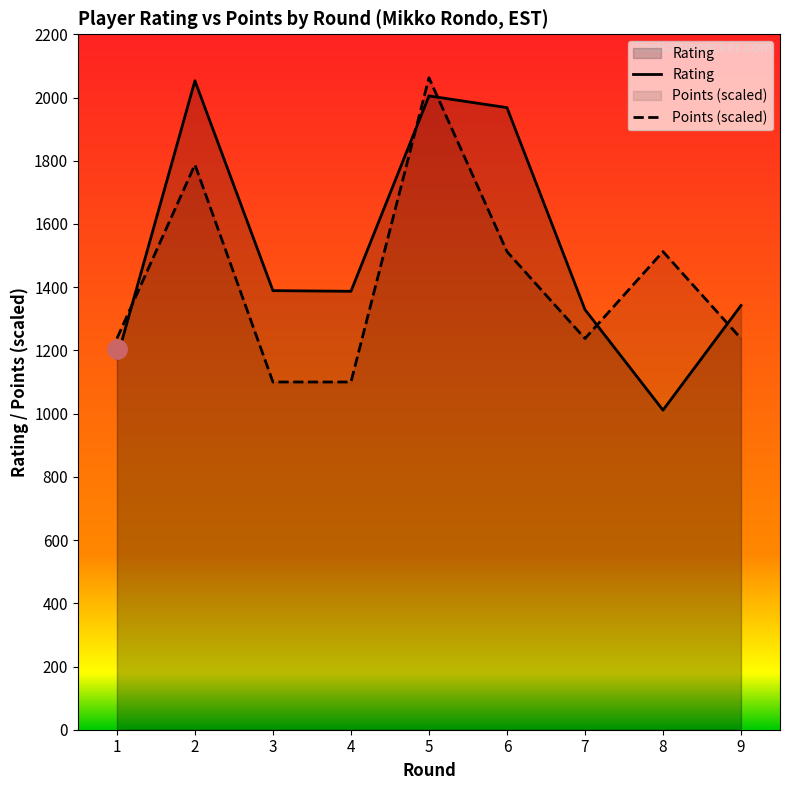

Where is Points nearest to the value 1581?

6